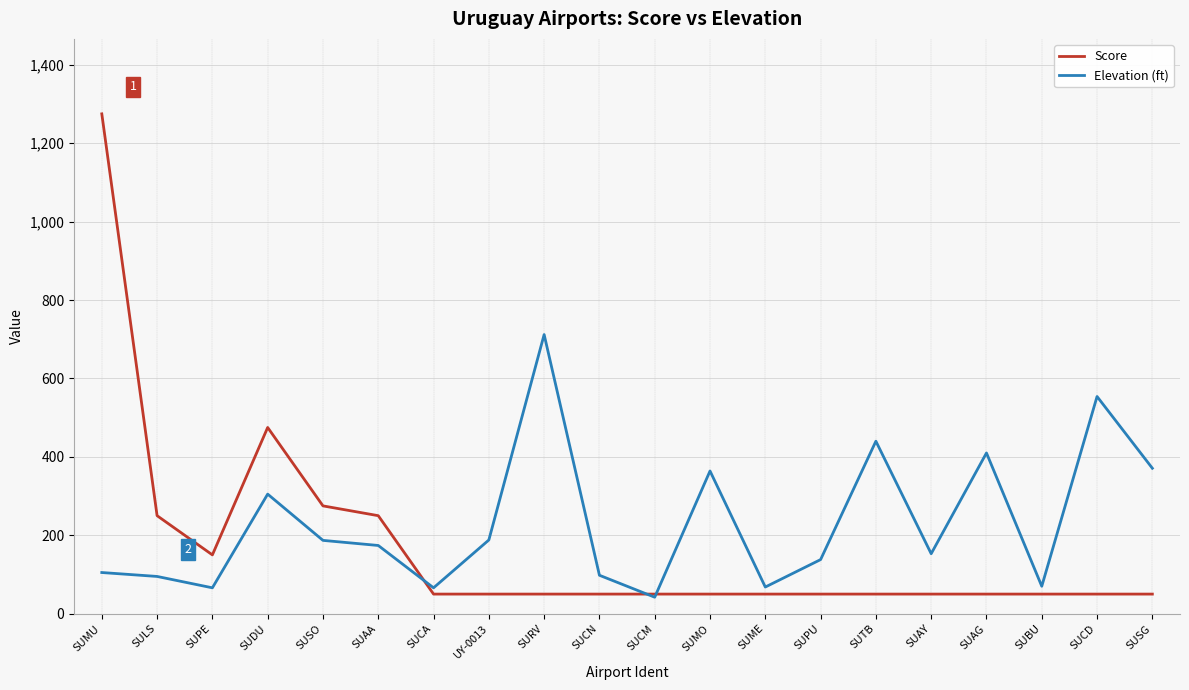

How many lines are shown in the chart?

2